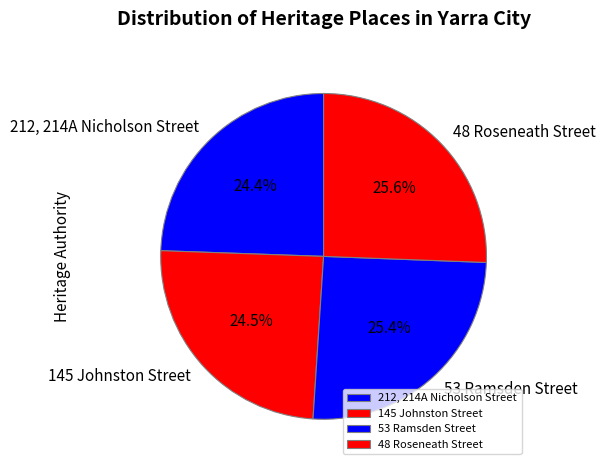

What portion of the pie excludes 53 Ramsden Street?

74.6%